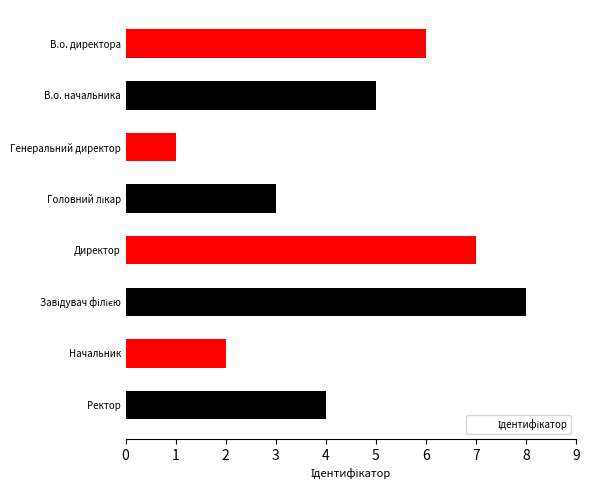

What is the sum of all values?

36